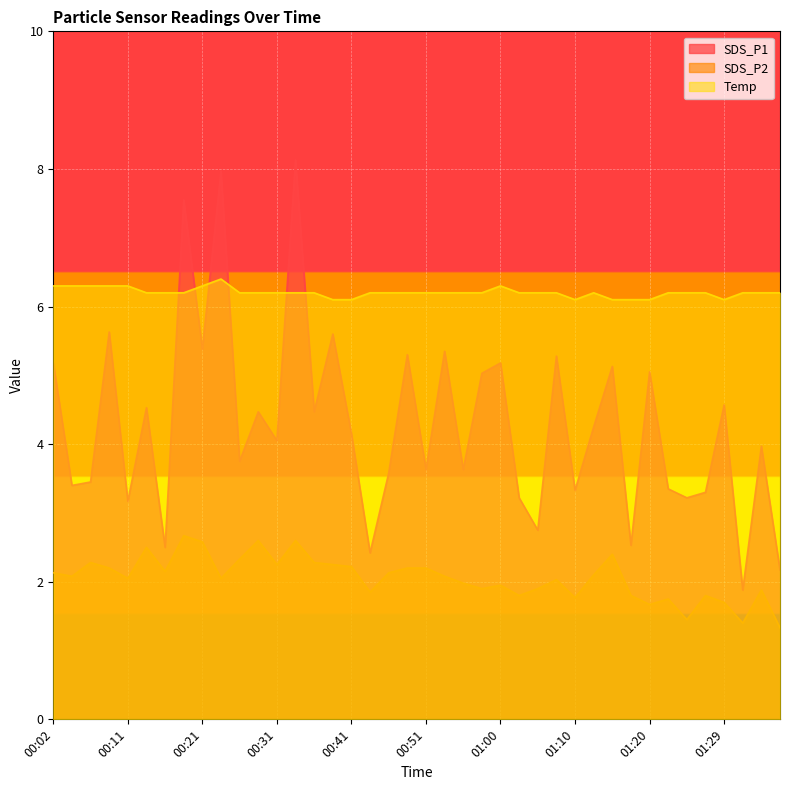

Which category has the lowest value in the Temp series?

00:38